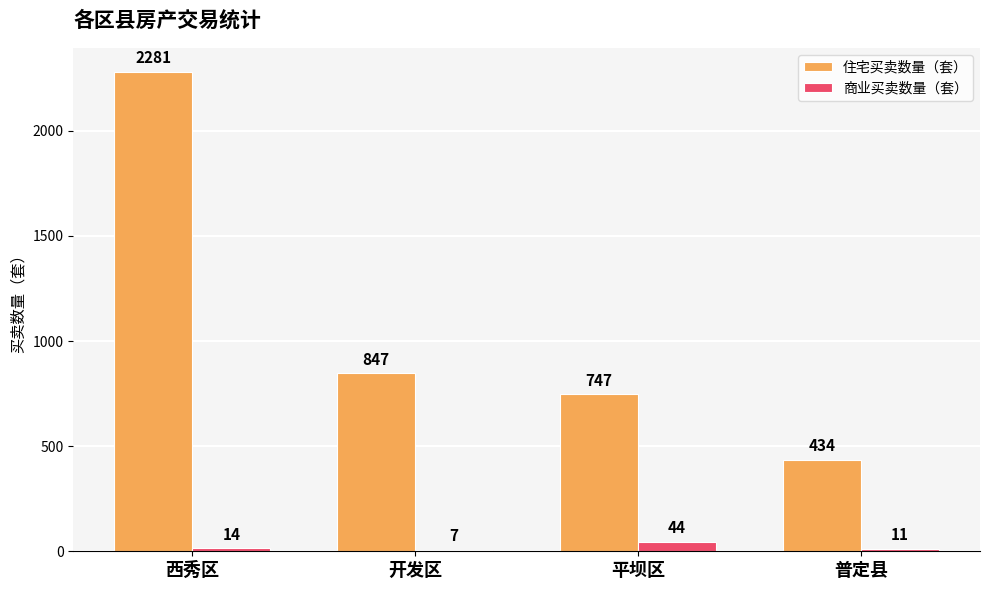

How many categories are shown in the chart?

4